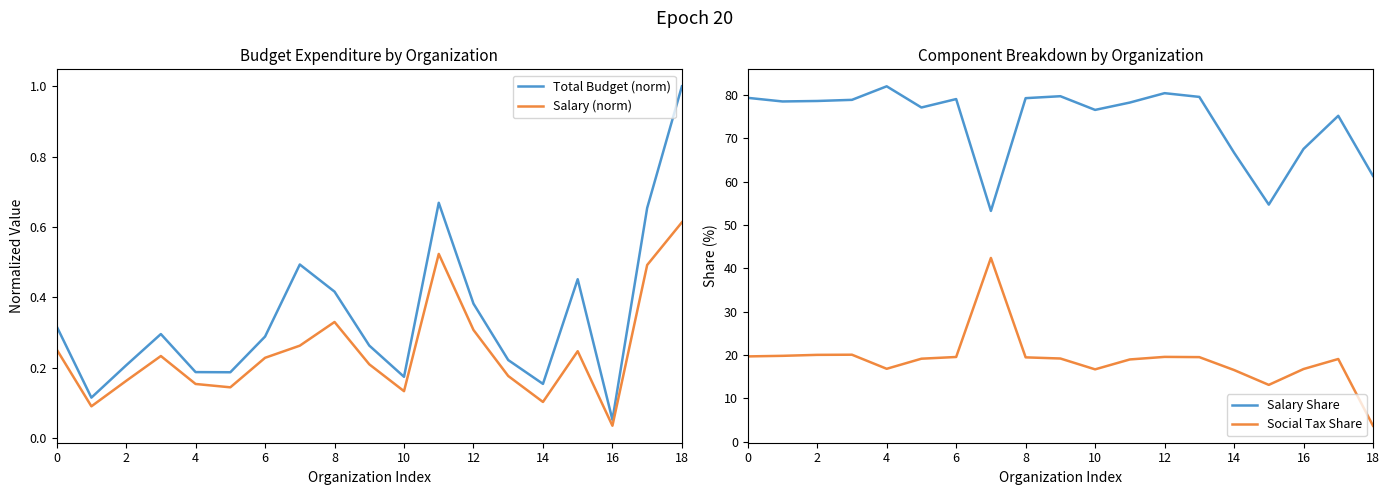

Which category has the lowest value in the Total Budget (norm) series?

16